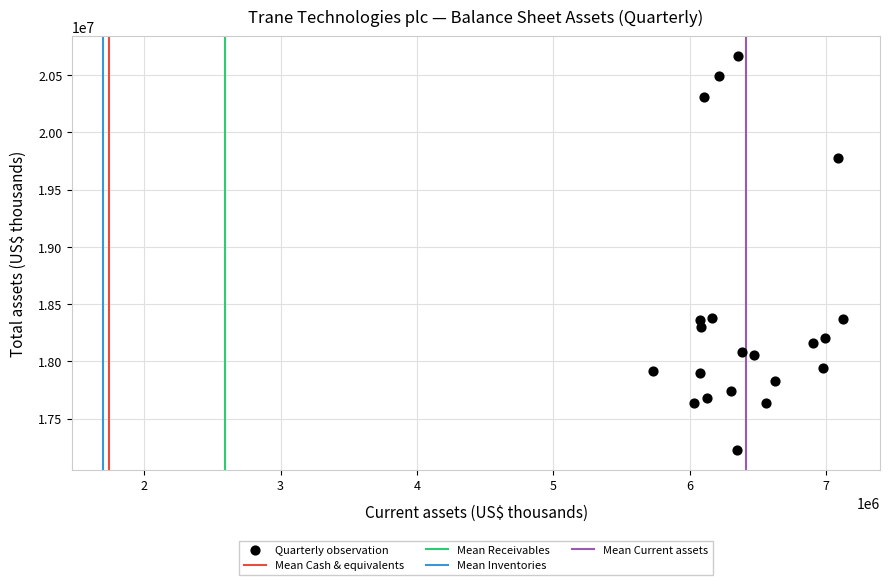

What is the range of X values (max minus min)?

1393100